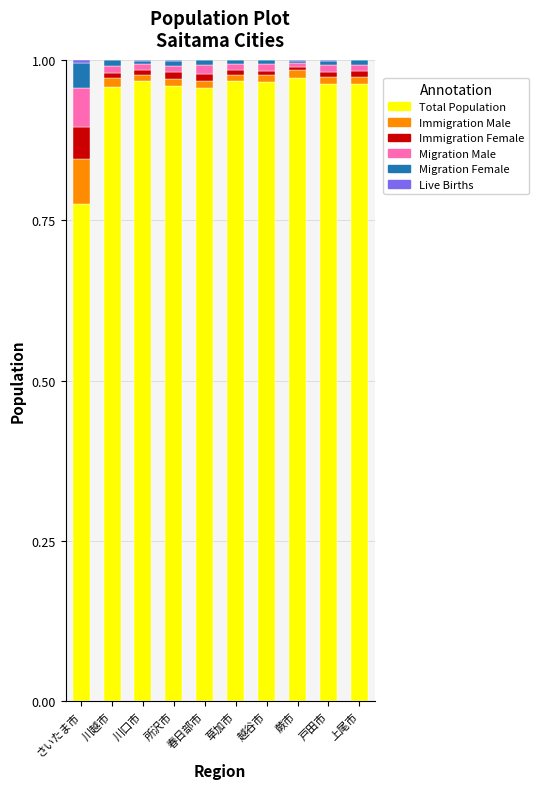

How many Total Population values are between 0 and 1?

10